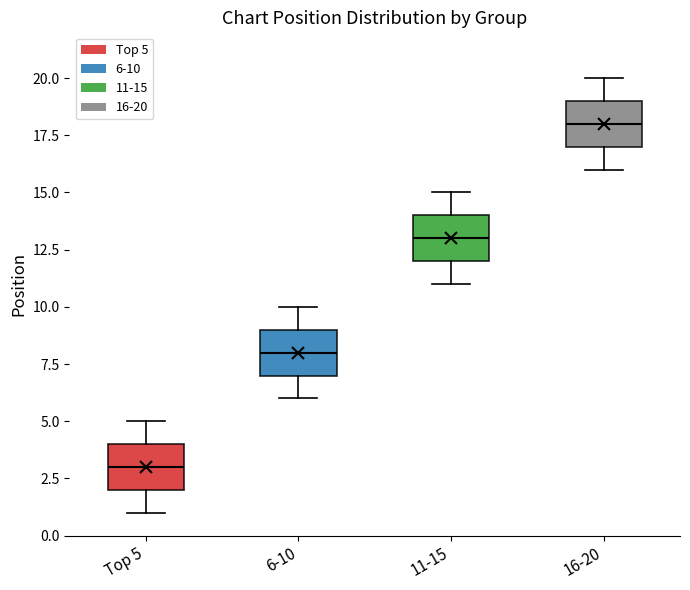

Reading left to right, read every box against the y-axis: the position of its median line, the range the box covers, and the ends of its whiskers. The values are not printed on the chart, so give them approximately, as read against the axis.

Top 5: median 3, box 2 to 4, whiskers 1 to 5
6-10: median 8, box 7 to 9, whiskers 6 to 10
11-15: median 13, box 12 to 14, whiskers 11 to 15
16-20: median 18, box 17 to 19, whiskers 16 to 20